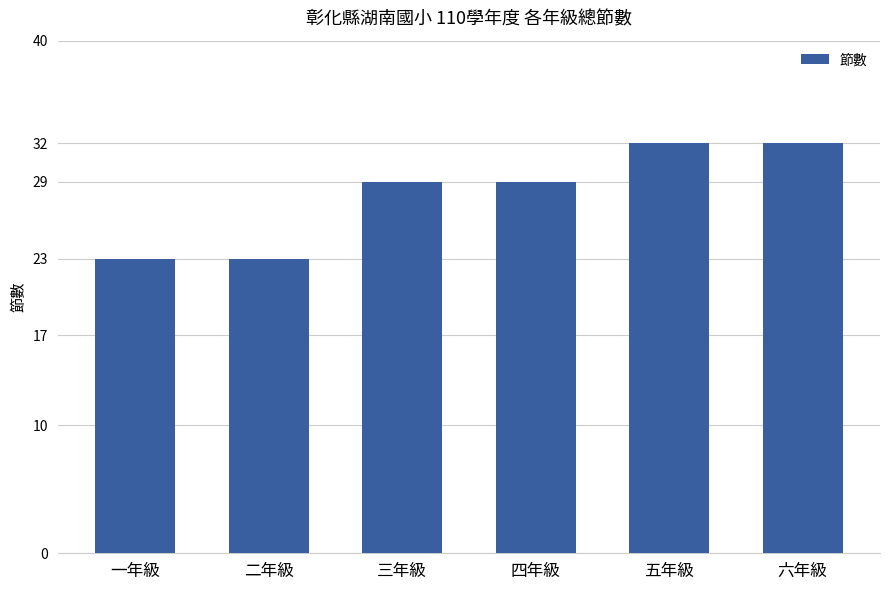

True or false: the data shows 23 at 一年級.

True